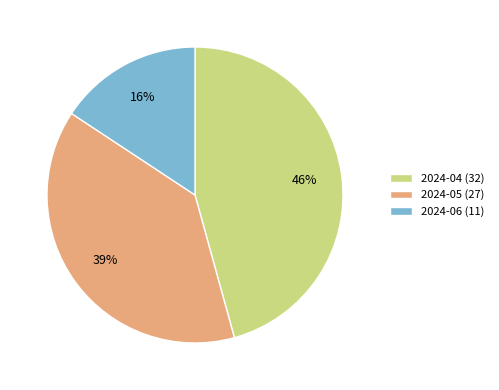

To the nearest percent, what percentage of the pie is 2024-05 (27)?

39%